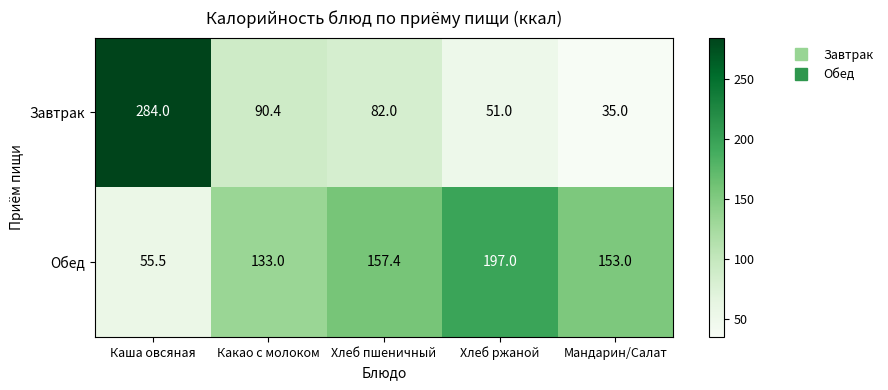

Count the number of data series in this chart.

2